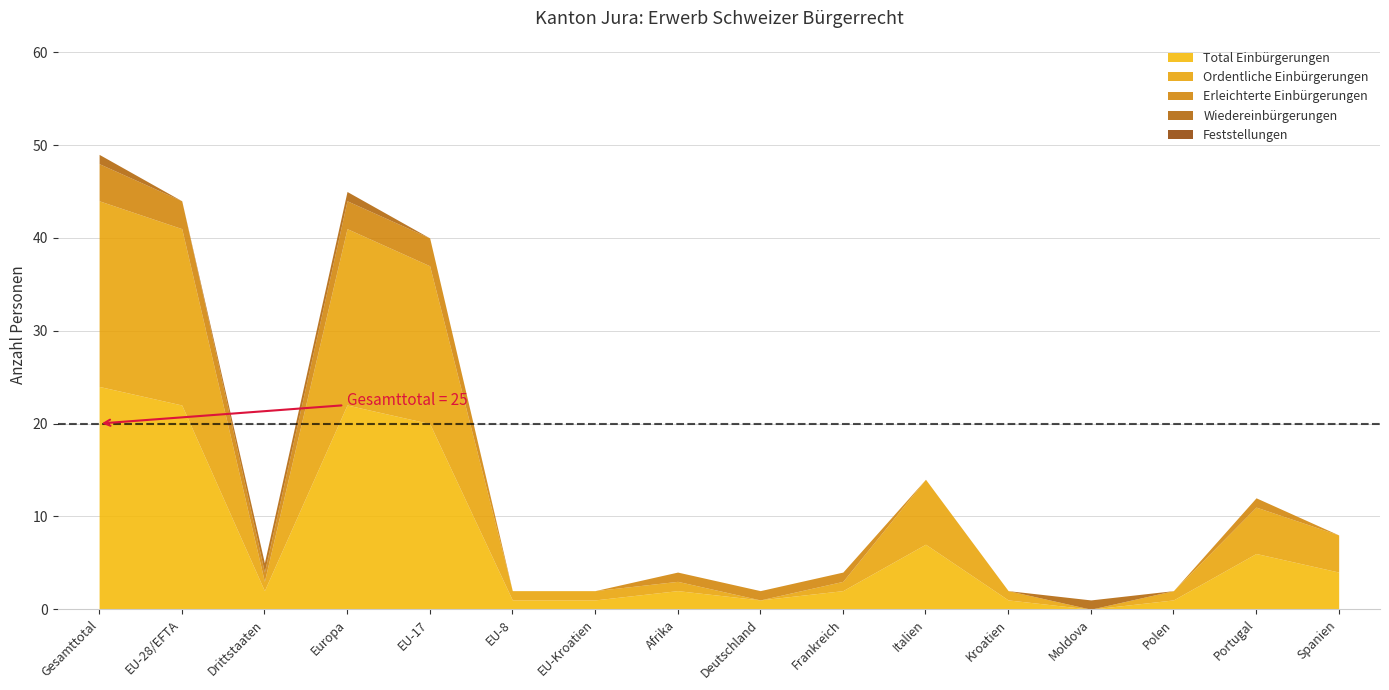

Which series changed the most between Italien and Spanien?

Total Einbürgerungen